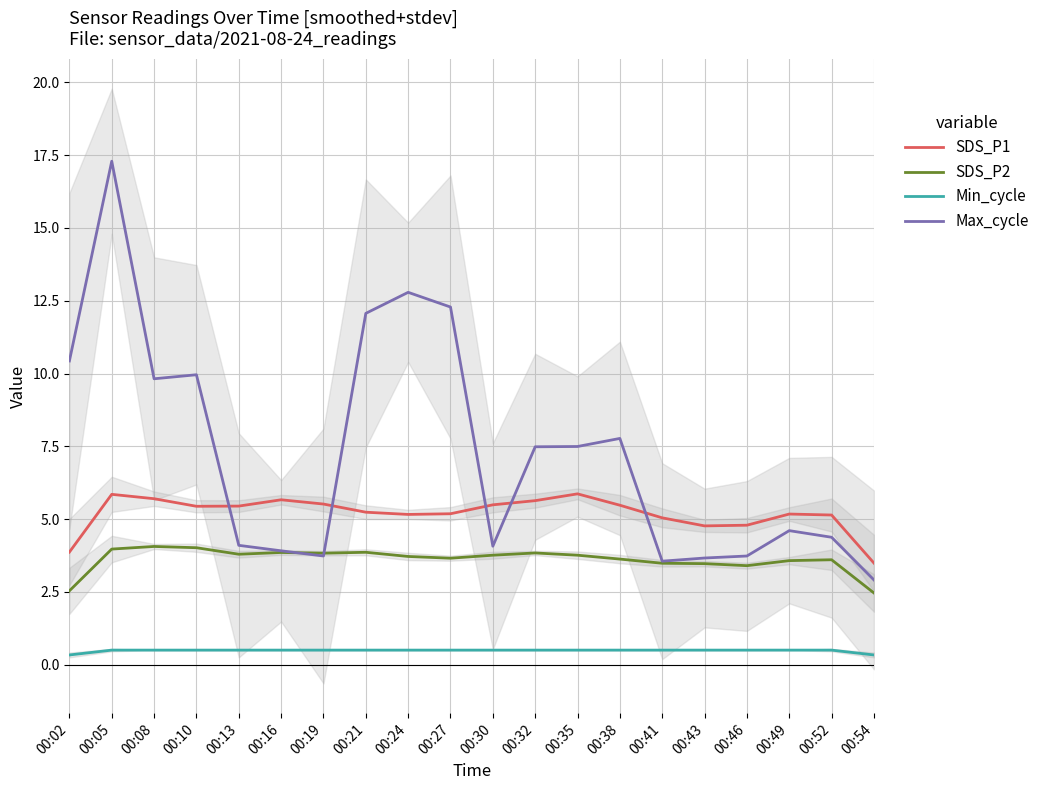

In Max_cycle, how many points are higher than both neighbors (excluding endpoints)?

5